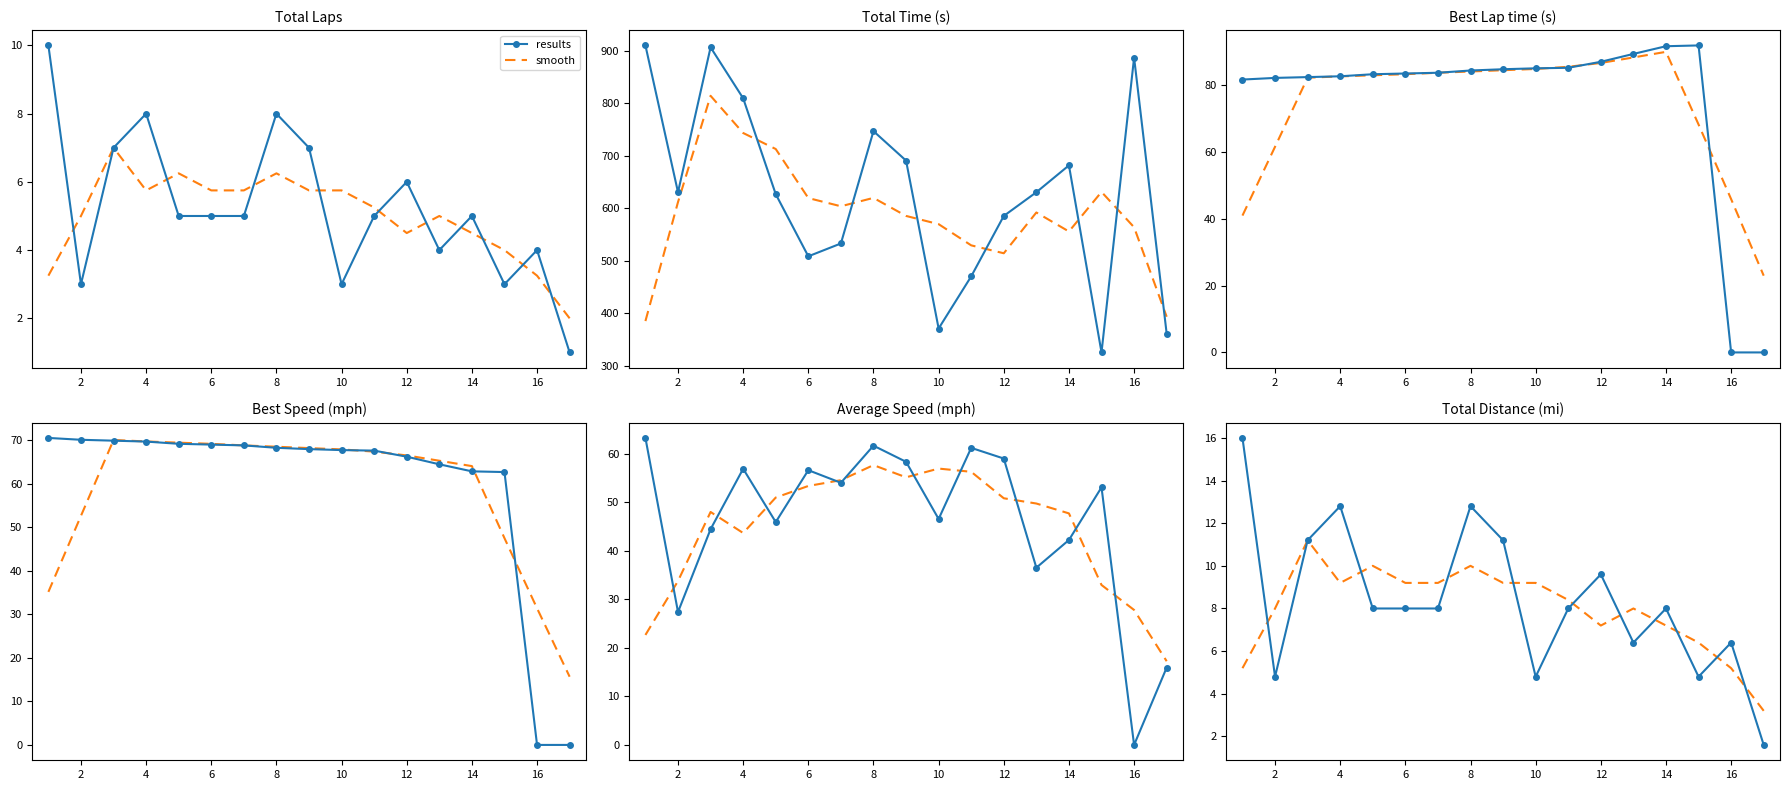

True or false: smooth has more than 0 interior local peaks.

True